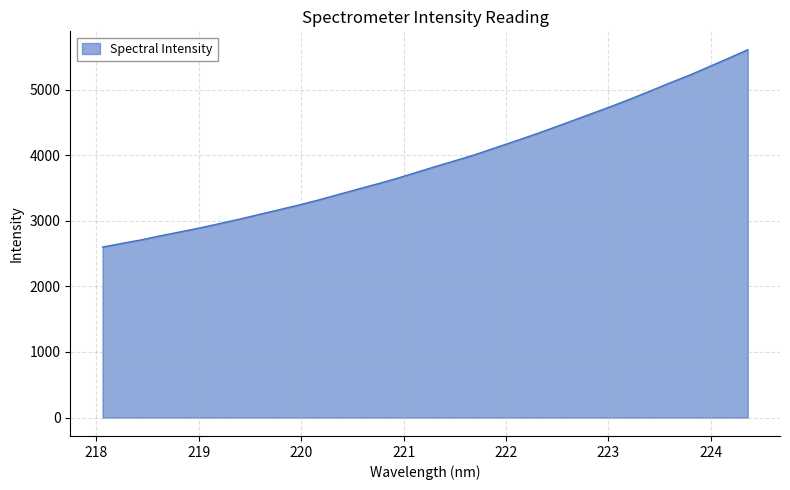

What is the greatest value displayed?

5606.4